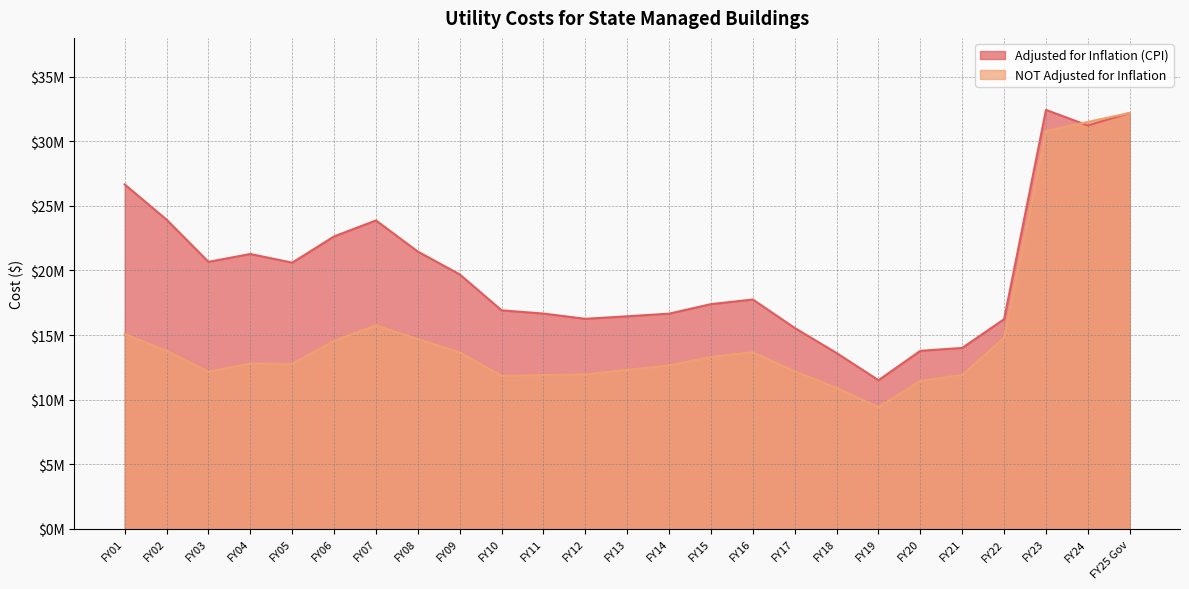

Between which two adjacent categories do Adjusted for Inflation (CPI) and NOT Adjusted for Inflation first intersect?

FY23 and FY24